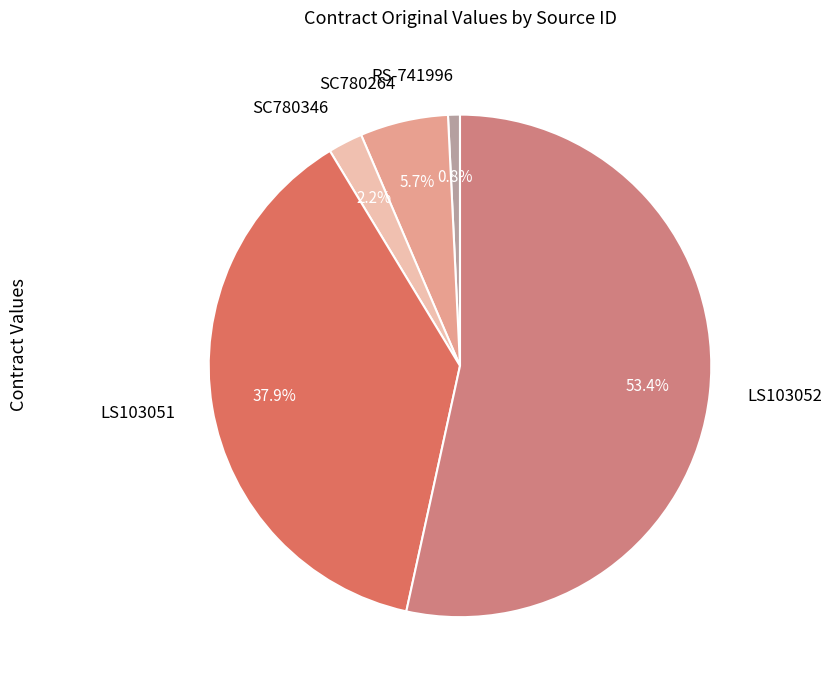

Which slice is the smallest?

RS-741996